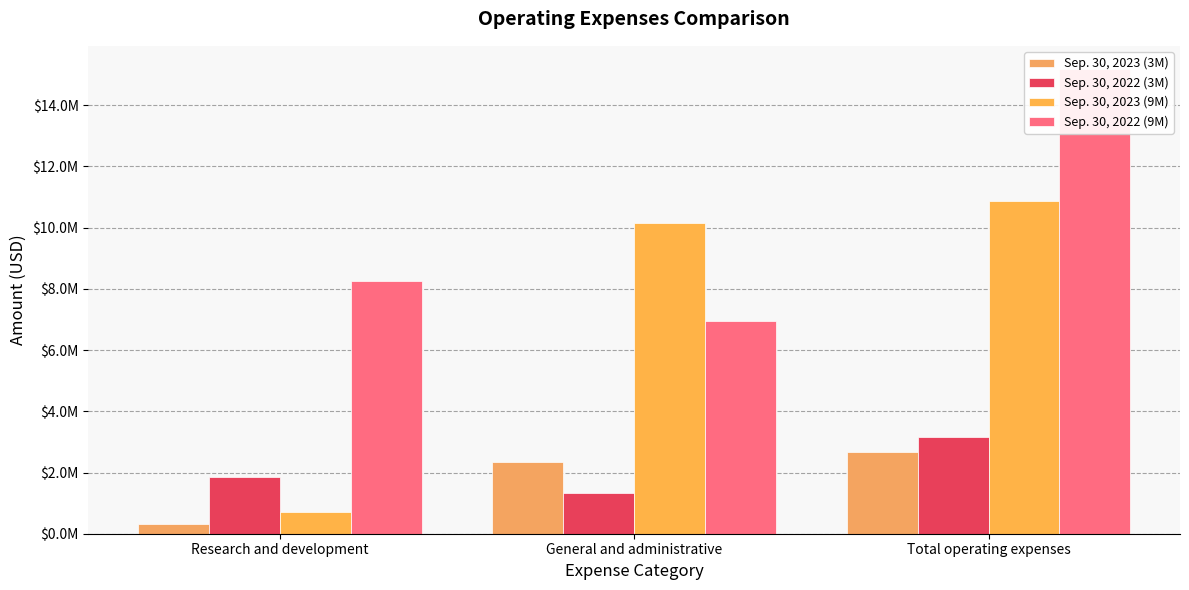

Reading left to right, list all the values displayed in this chart.

Sep. 30, 2023 (3M): Research and development=305000	General and administrative=2350000	Total operating expenses=2655000
Sep. 30, 2022 (3M): Research and development=1858000	General and administrative=1315000	Total operating expenses=3173000
Sep. 30, 2023 (9M): Research and development=726000	General and administrative=10148000	Total operating expenses=10874000
Sep. 30, 2022 (9M): Research and development=8248000	General and administrative=6935000	Total operating expenses=15183000